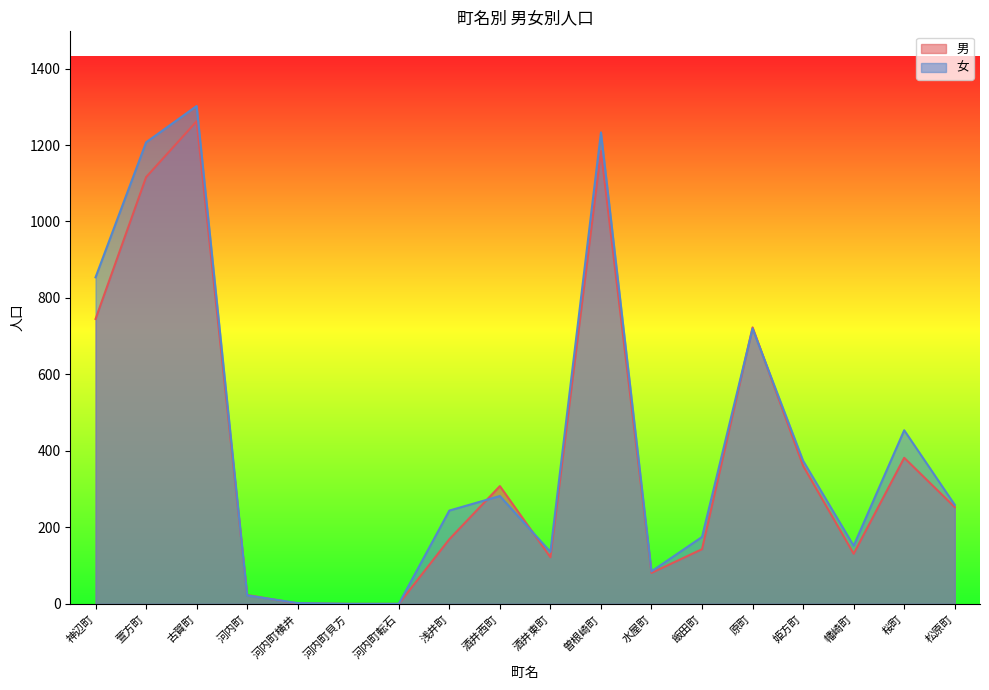

What is the difference between the maximum and second lowest values in the 女 series?

1302